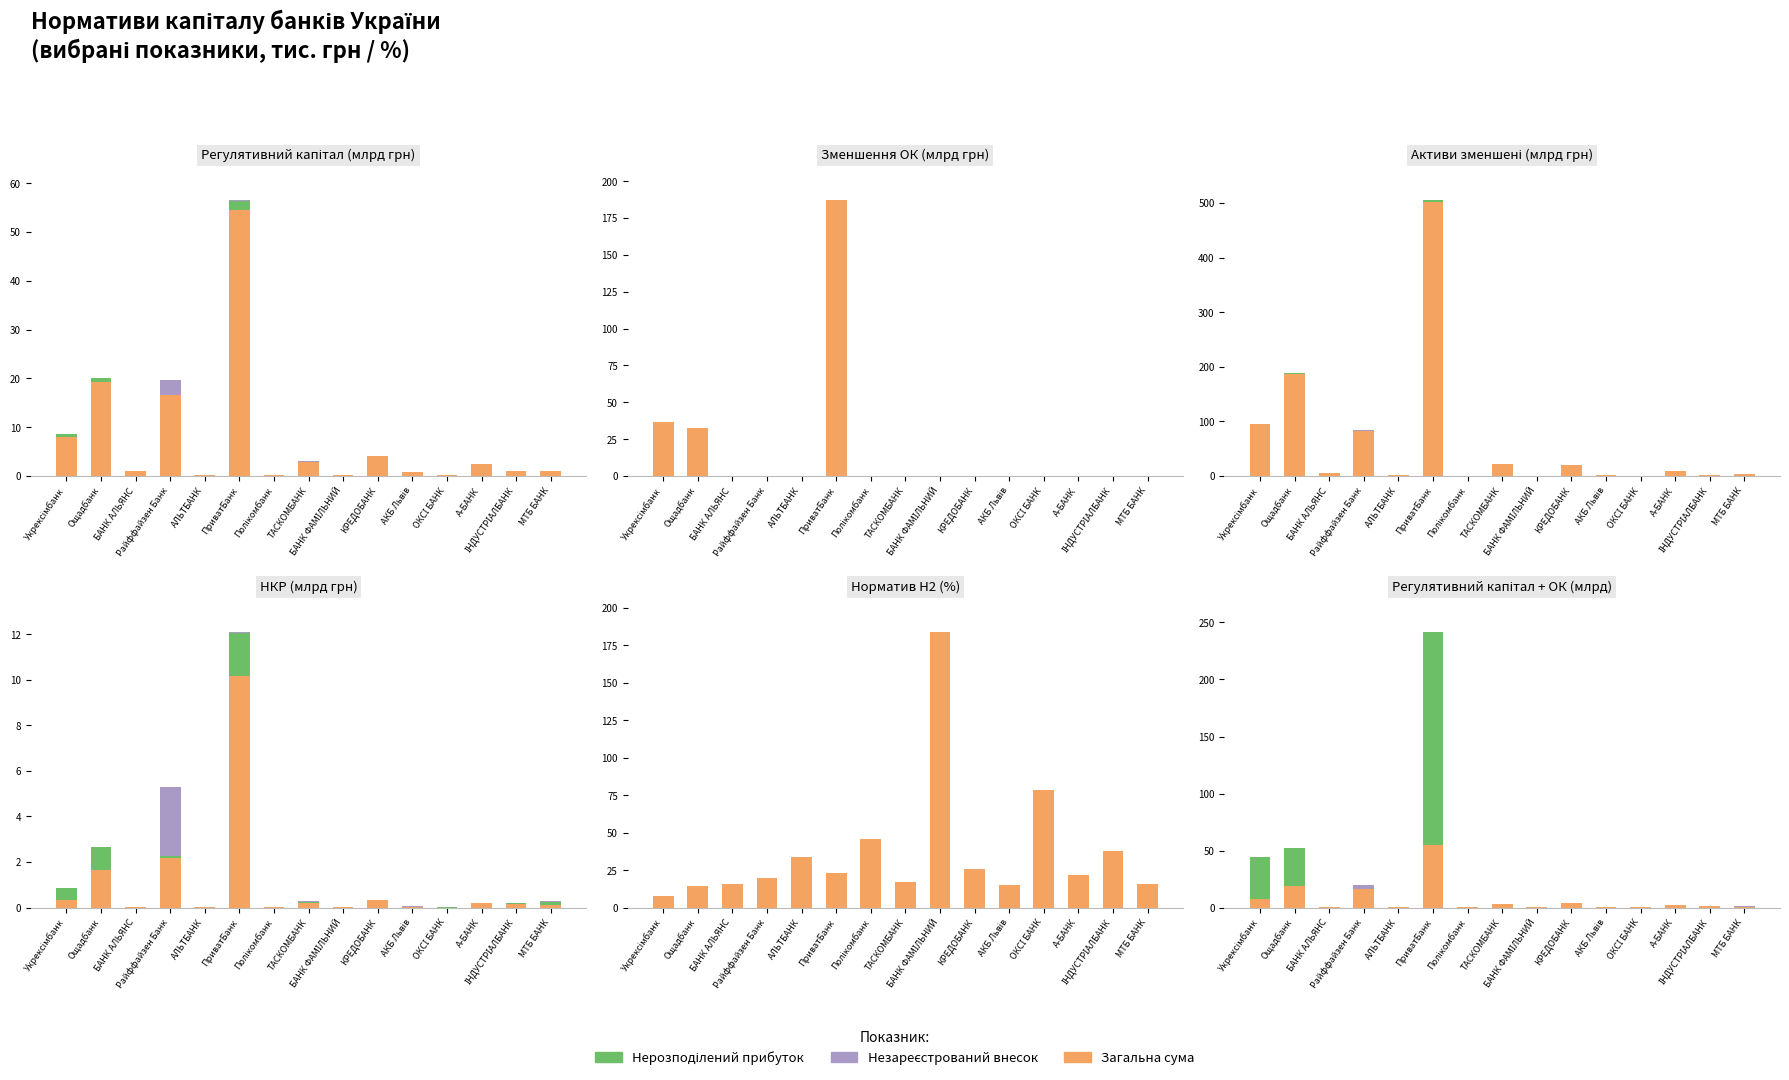

How many groups of bars are there?

15